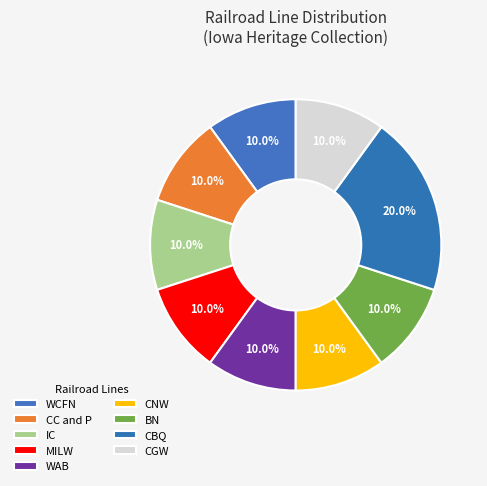

What is the ratio of the value at WCFN to the value at IC?

1.0